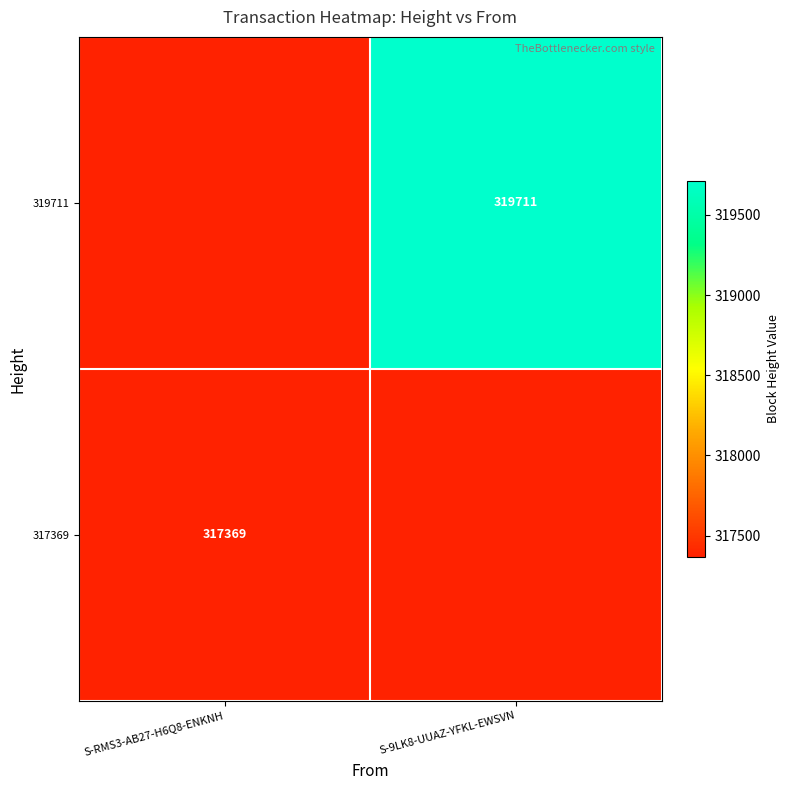

The value of 319711 at S-9LK8-UUAZ-YFKL-EWSVN is 319711. True or false?

True